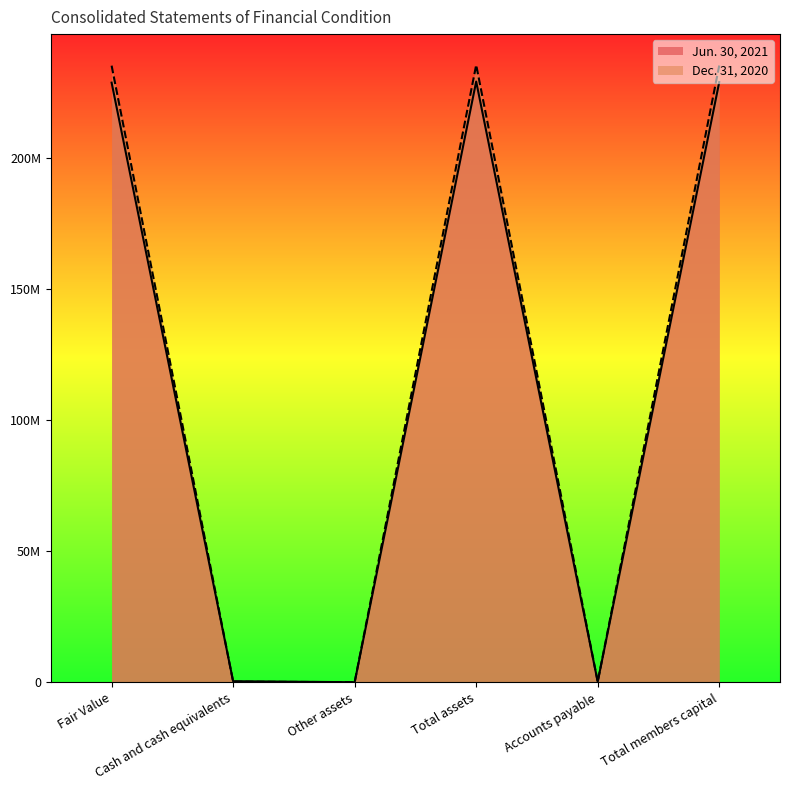

True or false: Jun. 30, 2021 has more than 1 points higher than both neighbors.

False